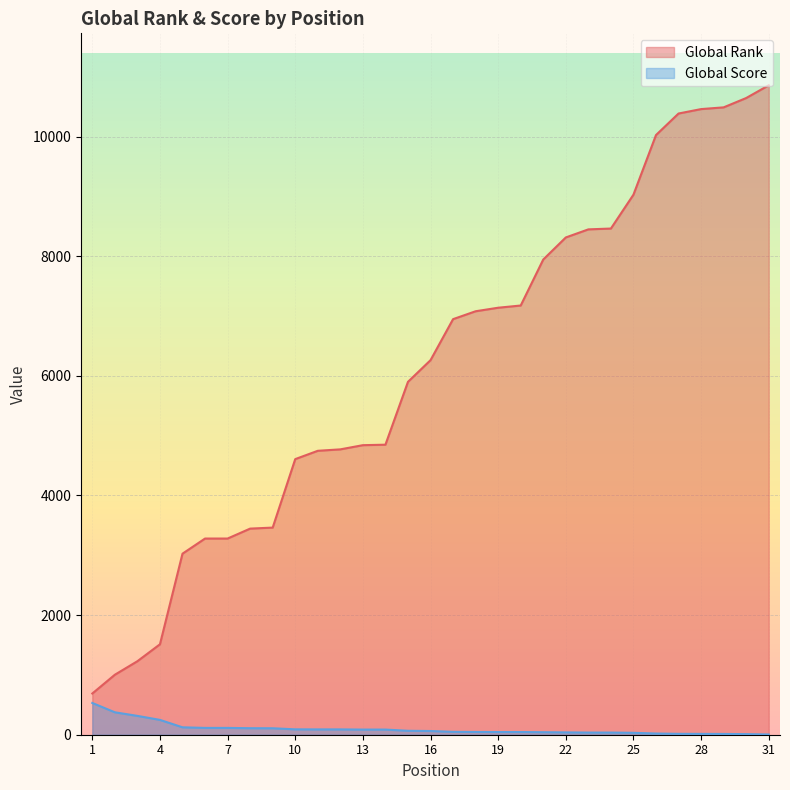

At how many categories does at least one series exceed 6191?

16